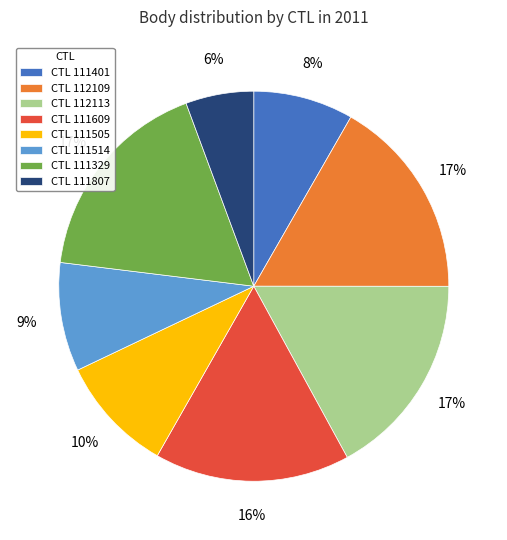

To the nearest percent, what is the average slice percentage?

12%